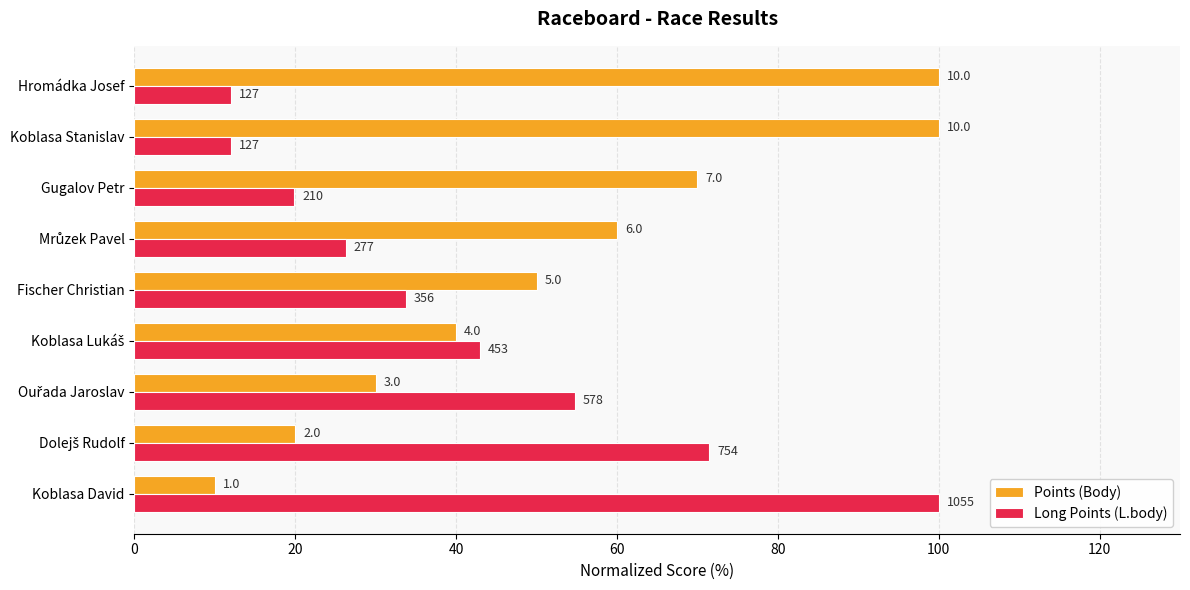

Which series has the widest spread of values?

Points (Body)